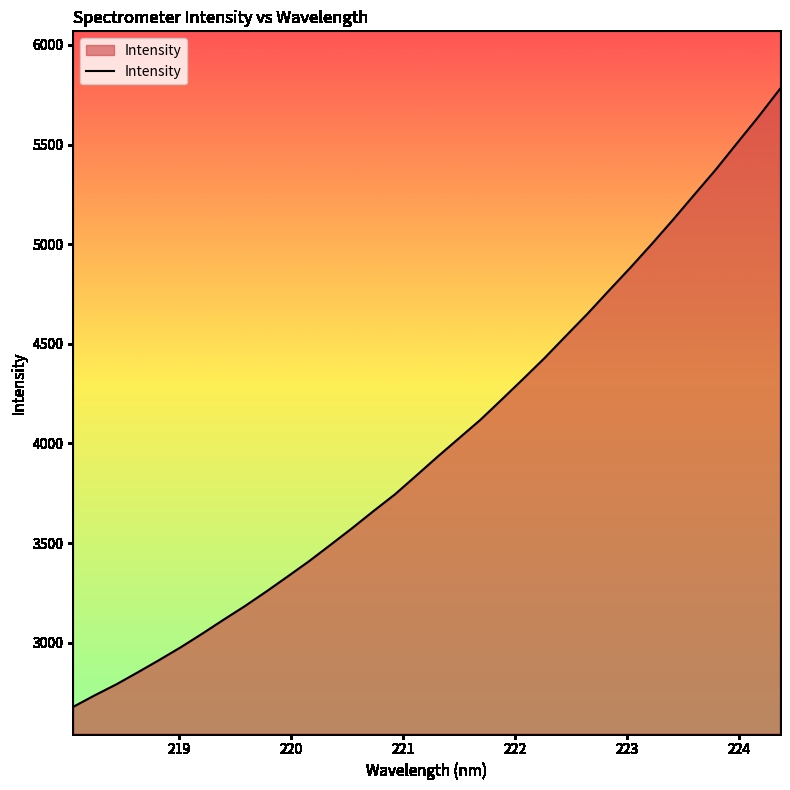

What is the maximum value shown in the chart?

5779.4